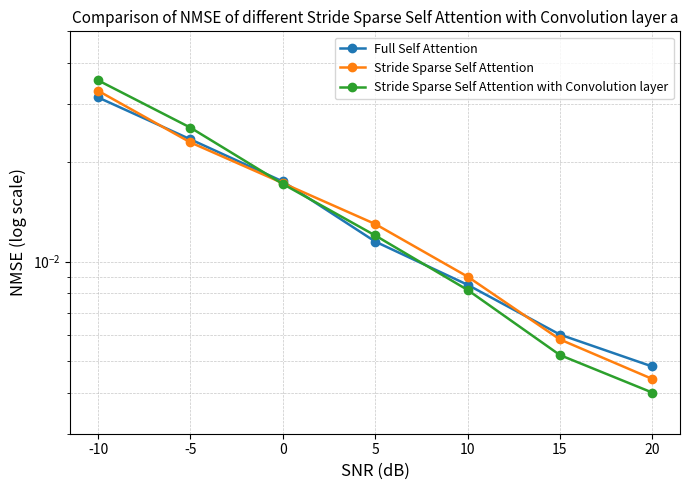

Does the chart display data point markers on the line(s)?

Yes